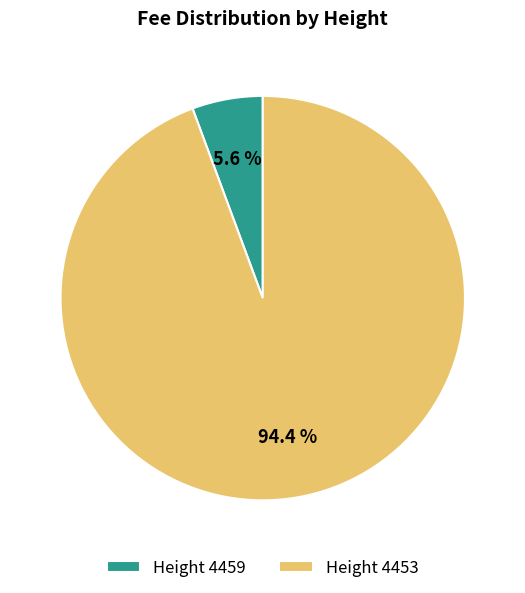

Which slice is the smallest?

Height 4459